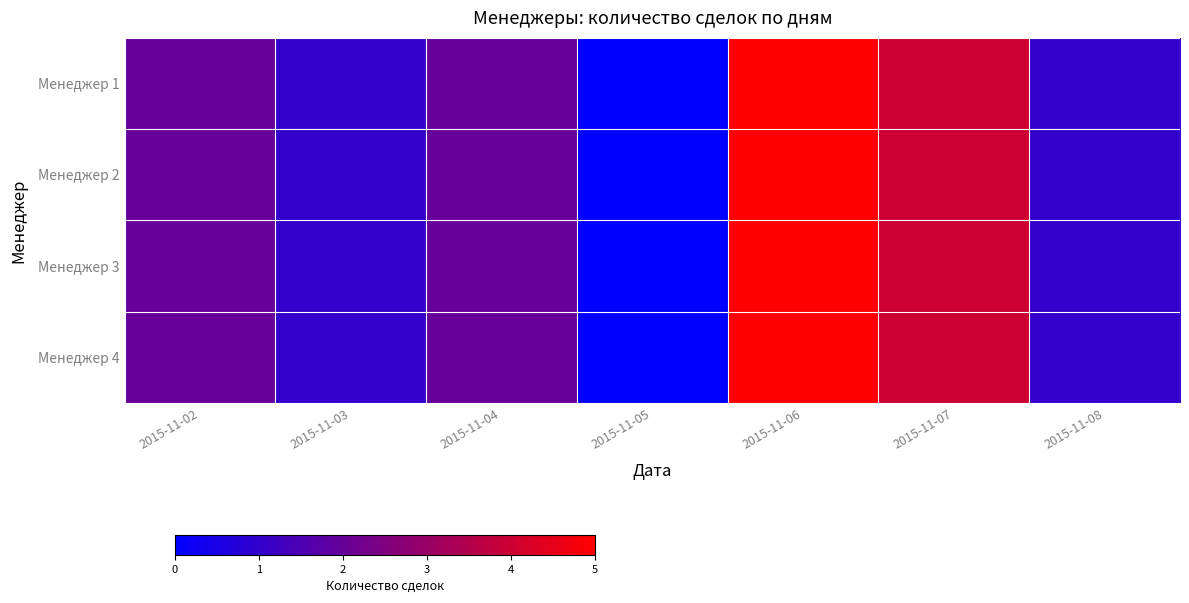

Which label corresponds to the largest value in the chart?

2015-11-06